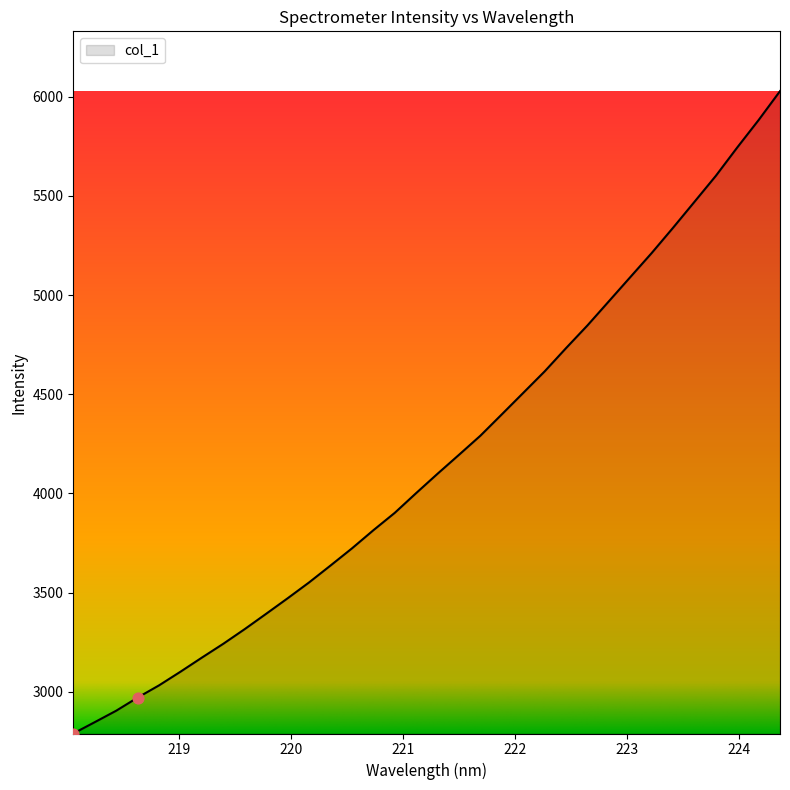

What is the greatest value displayed?

6027.9